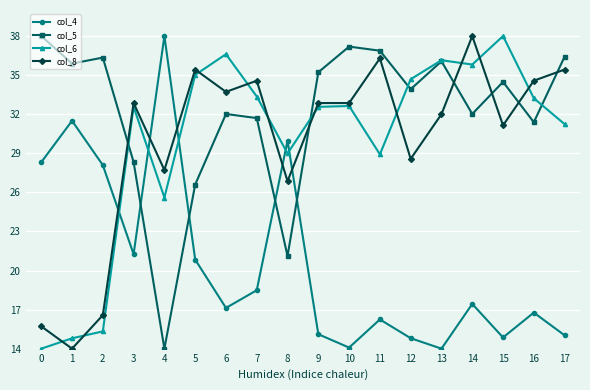

True or false: col_4 has a value of 28.3 at 0.

True